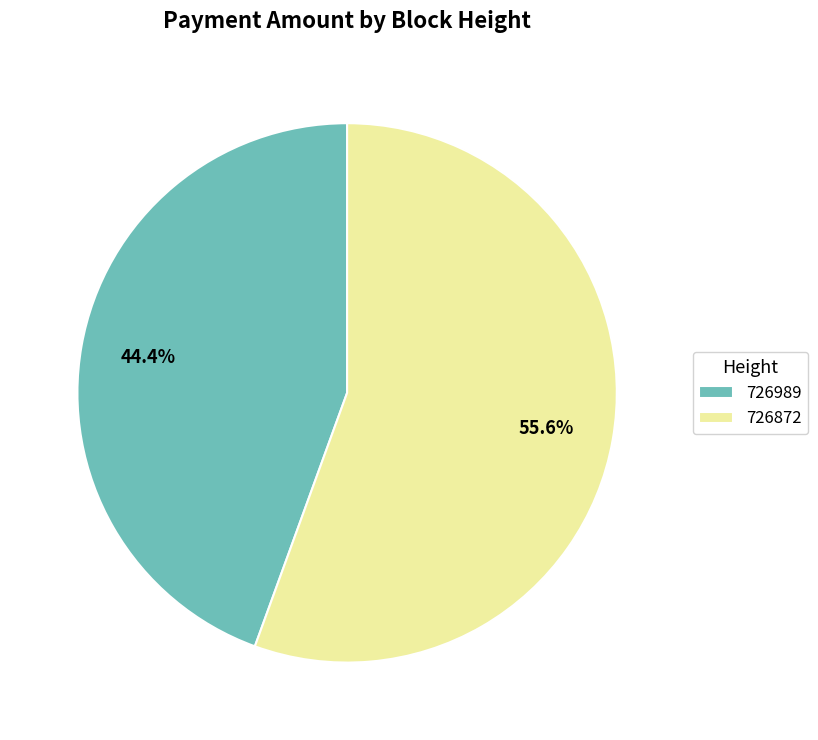

How much of the chart is everything except 726872?

44.4%